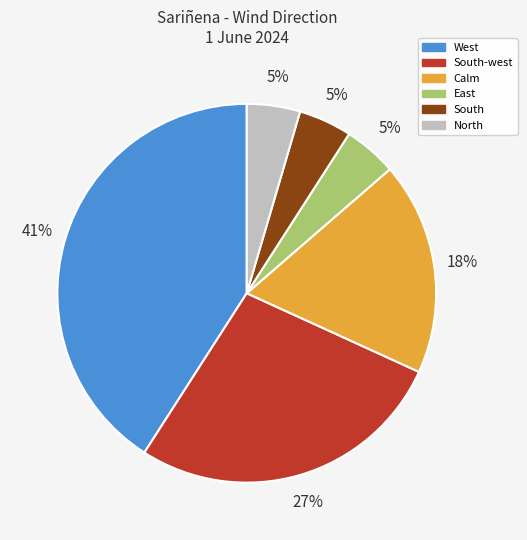

To the nearest percent, what is the difference between the largest and smallest slice percentages?

36%